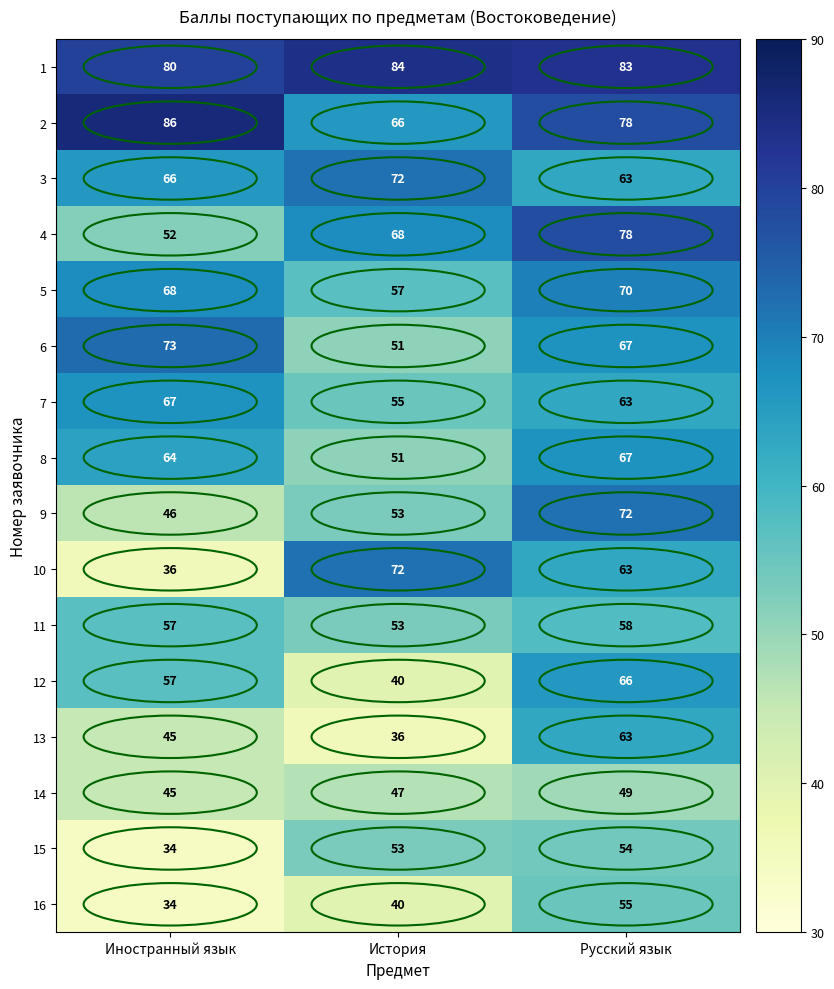

What is the greatest value displayed?

86